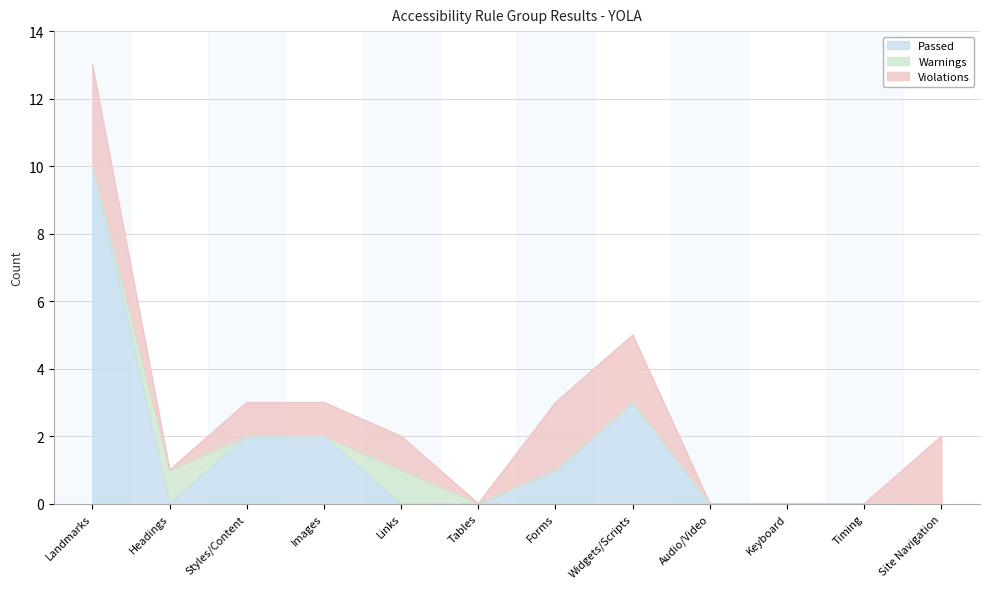

Which series has the largest range (max minus min)?

Passed